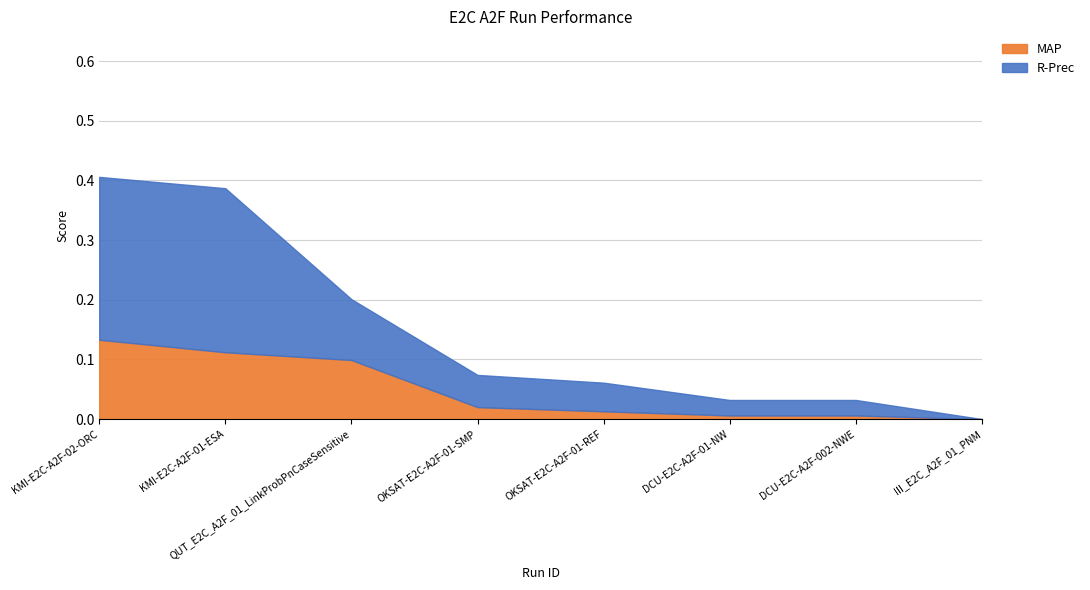

Between QUT_E2C_A2F_01_LinkProbPnCaseSensitive and III_E2C_A2F_01_PNM, which series saw the biggest shift?

R-Prec